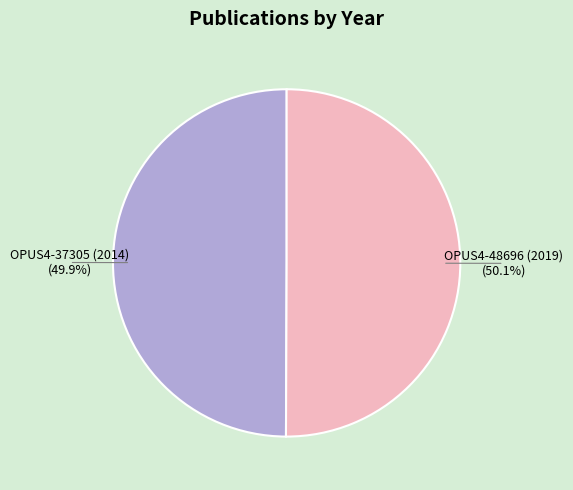

To the nearest percent, what portion does OPUS4-37305 (2014) represent?

50%